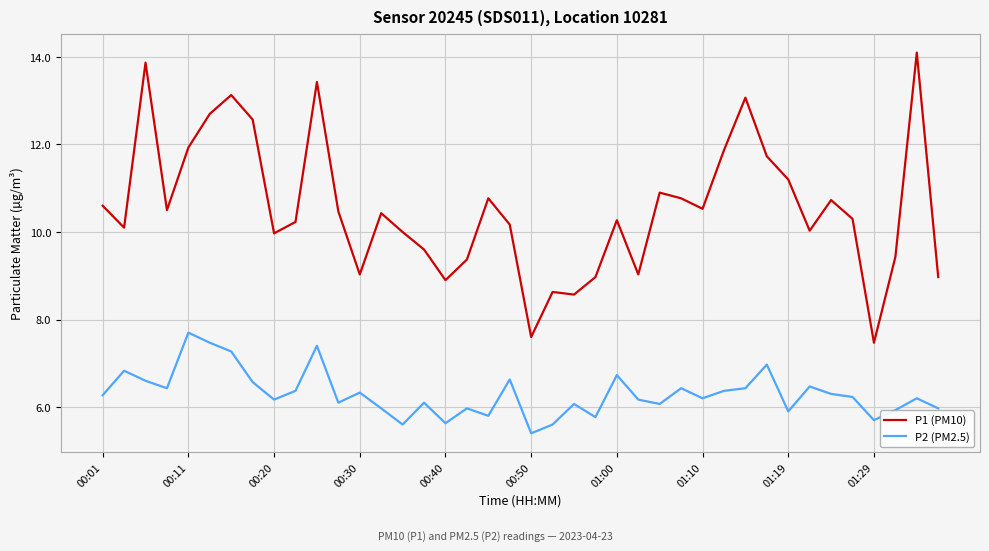

List the series in order of their overall mean, lowest first.

P2 (PM2.5), P1 (PM10)